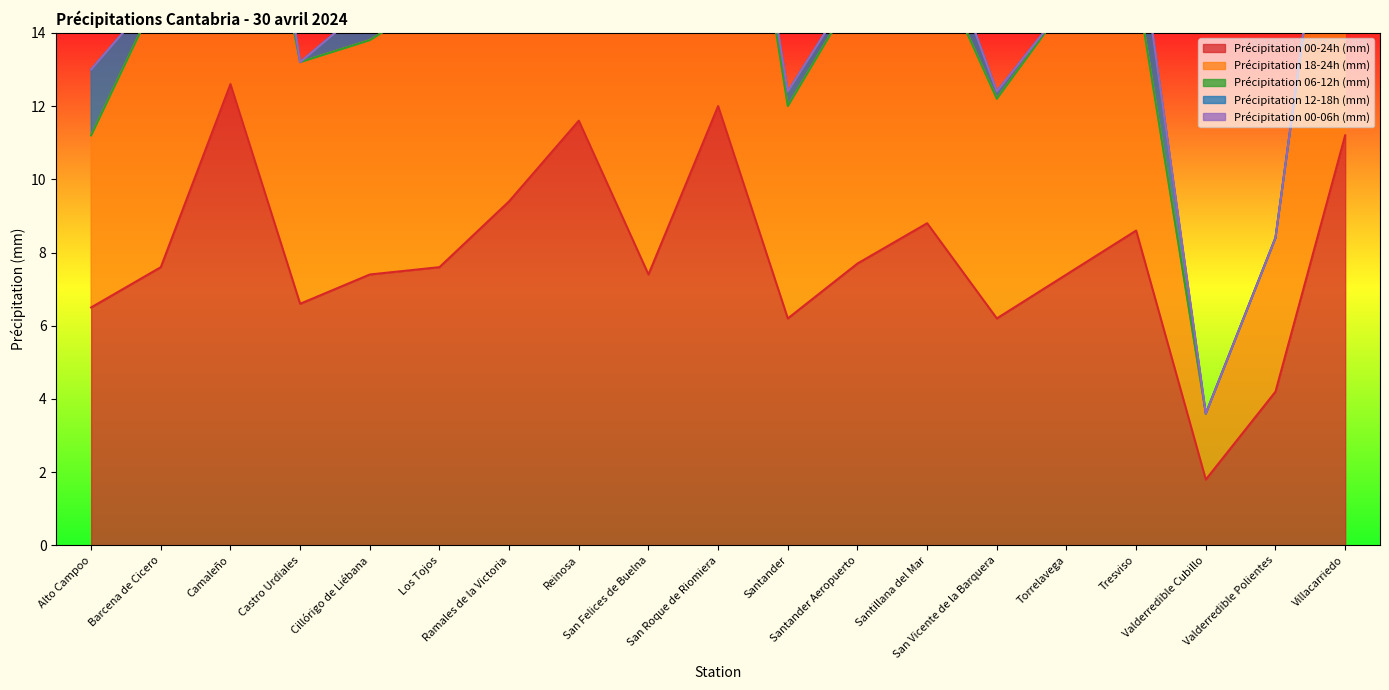

What is the minimum value for Précipitation 00-24h (mm)?

1.8